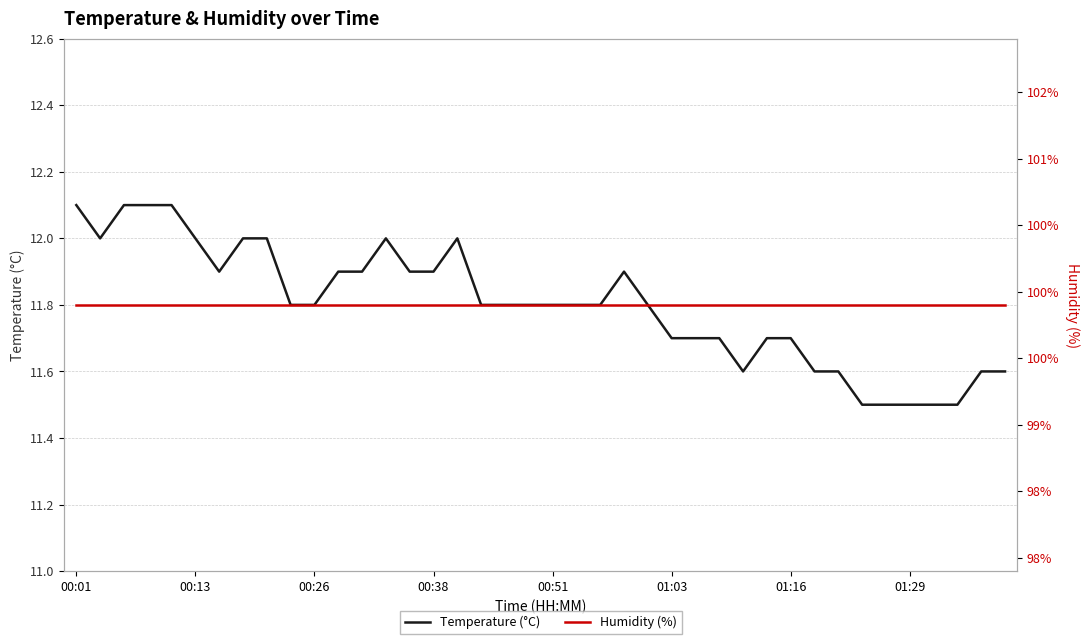

How many data points does each series have?

40